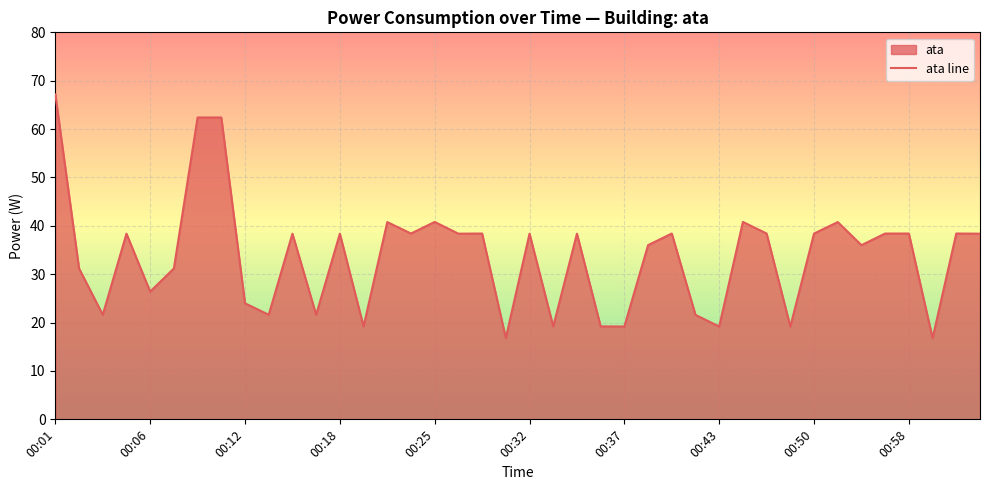

What is the value of the 39th point from the left?

38.4